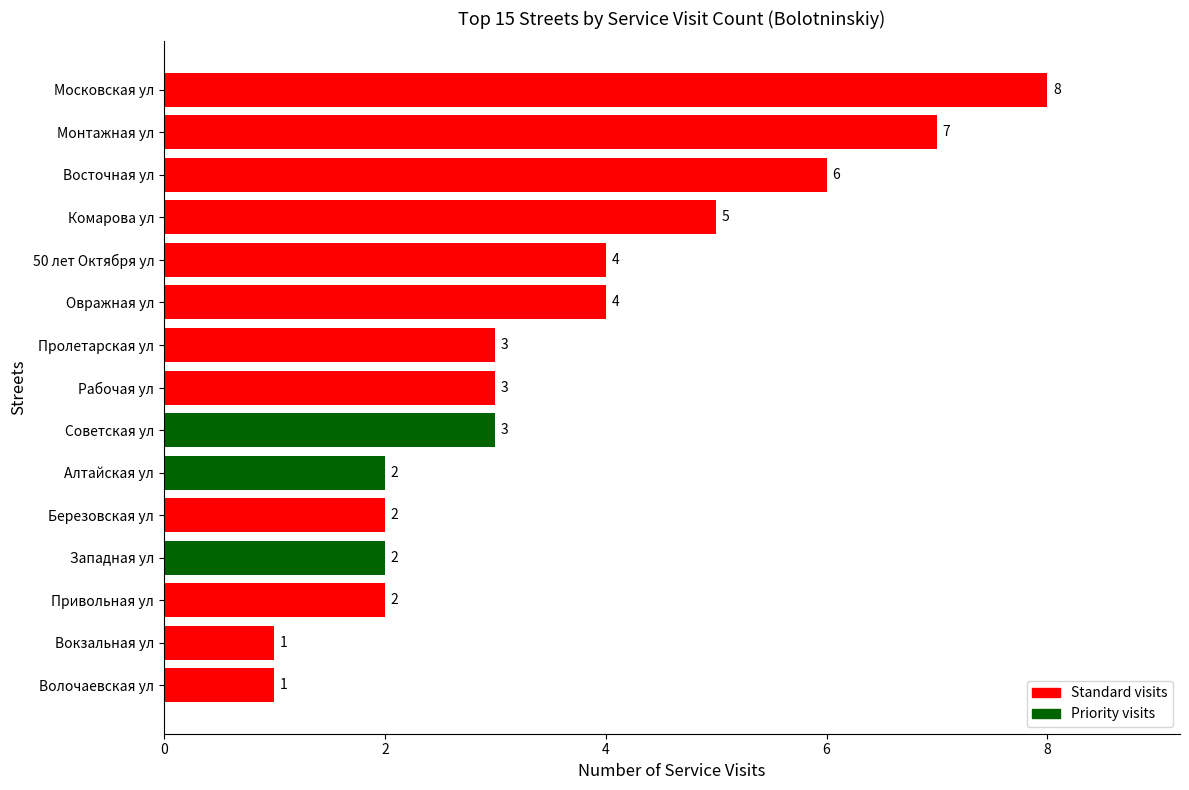

How many values are between 2 and 5?

10